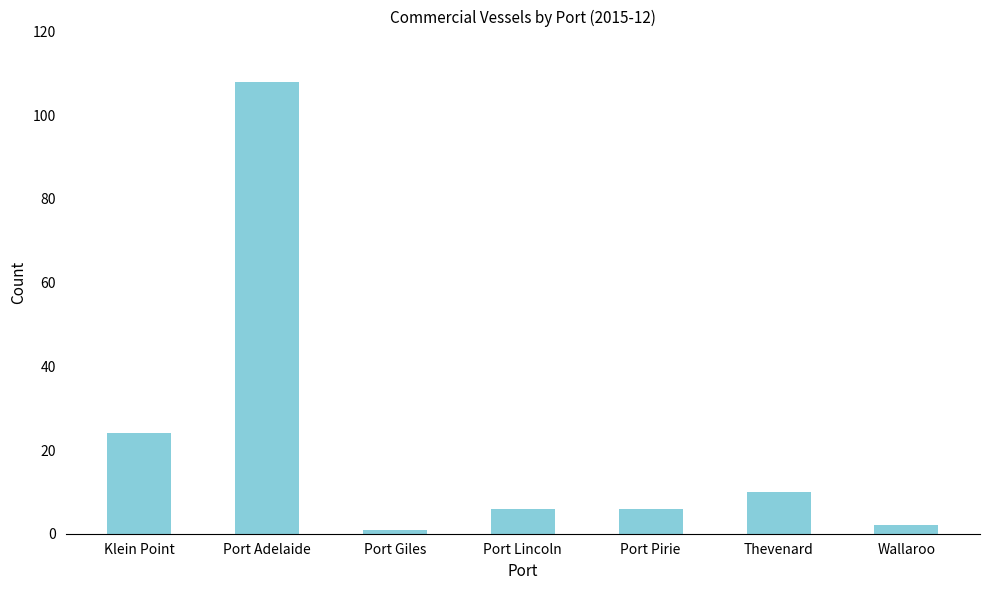

Reading left to right, extract all data points from this chart.

Klein Point=24	Port Adelaide=108	Port Giles=1	Port Lincoln=6	Port Pirie=6	Thevenard=10	Wallaroo=2